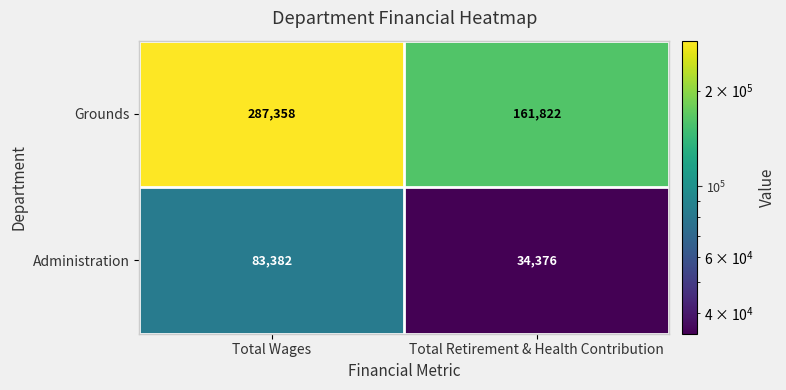

What is the total value across all series at Total Retirement & Health Contribution?

196198